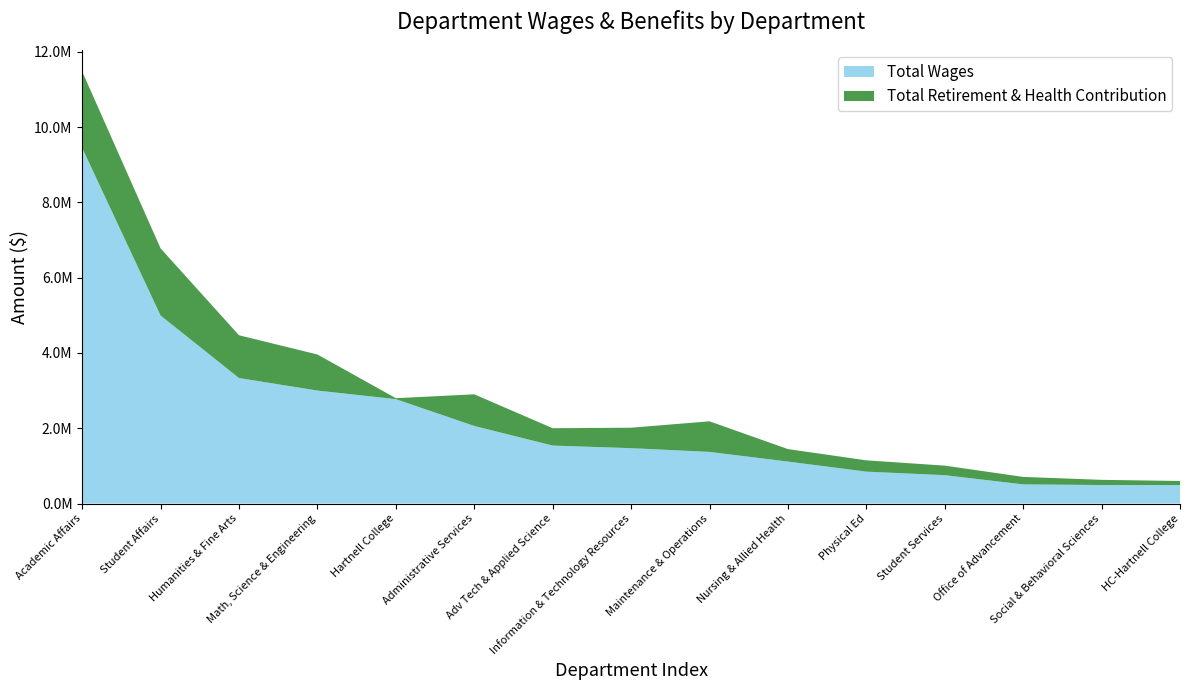

Reading left to right, extract all data points from this chart.

Total Wages: Academic Affairs=9446703	Student Affairs=4993795	Humanities & Fine Arts=3333894	Math, Science & Engineering=3000562	Hartnell College=2772437	Administrative Services=2060578	Adv Tech & Applied Science=1539719	Information & Technology Resources=1470499	Maintenance & Operations=1371369	Nursing & Allied Health=1114104	Physical Ed=846718	Student Services=752655	Office of Advancement=508205	Social & Behavioral Sciences=491267	HC-Hartnell College=490765
Total Retirement & Health Contribution: Academic Affairs=2032174	Student Affairs=1784171	Humanities & Fine Arts=1136148	Math, Science & Engineering=958787	Hartnell College=25707	Administrative Services=840526	Adv Tech & Applied Science=461117	Information & Technology Resources=543158	Maintenance & Operations=812256	Nursing & Allied Health=331801	Physical Ed=300274	Student Services=253883	Office of Advancement=198350	Social & Behavioral Sciences=137693	HC-Hartnell College=107495